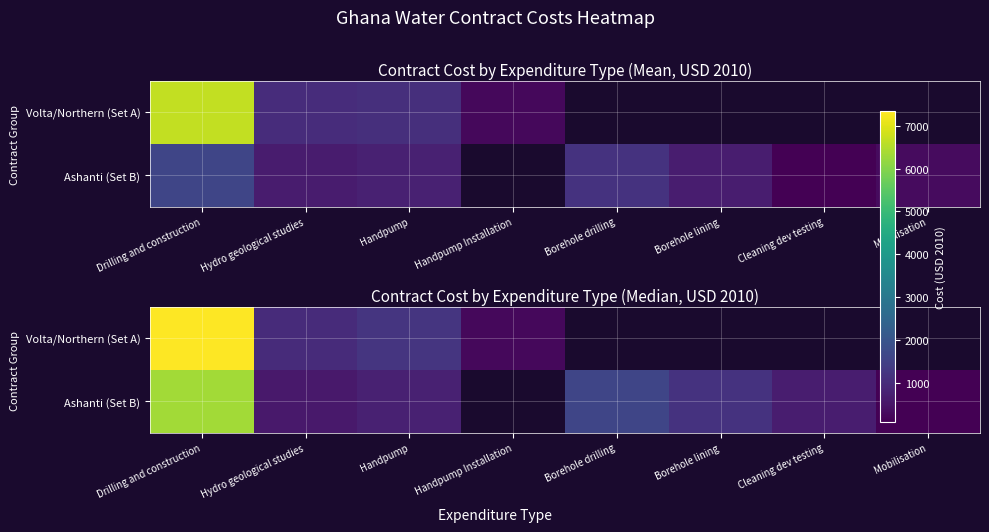

Is it true that Ashanti (Set B) equals 1104.8 at Handpump?

False